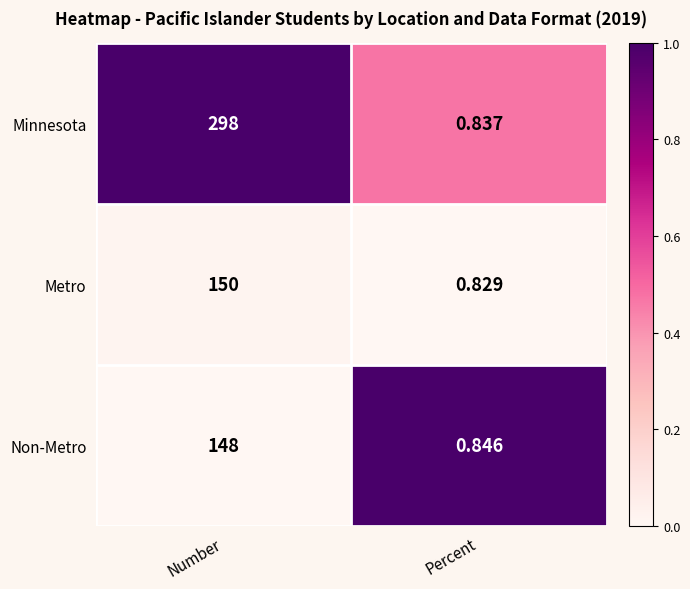

Rank the series at Percent from highest to lowest value.

Non-Metro, Minnesota, Metro